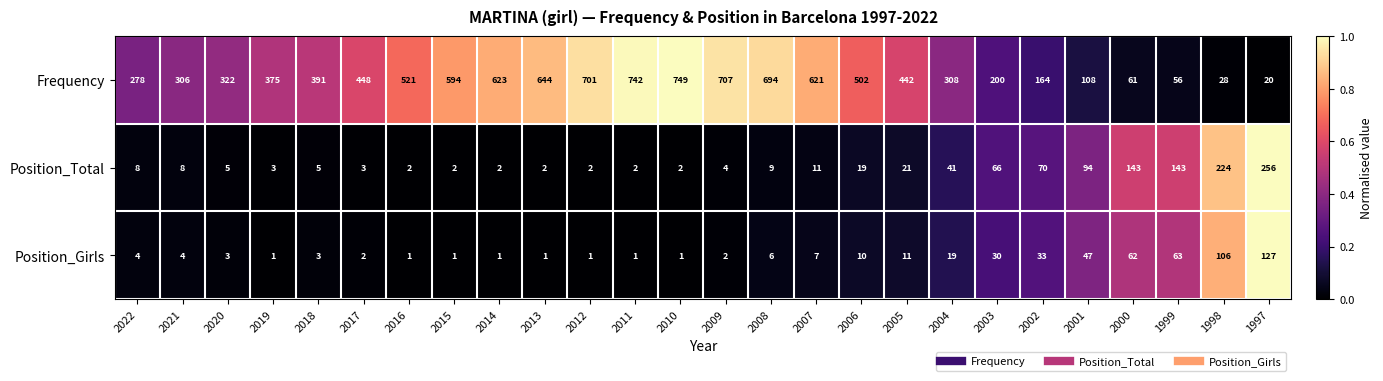

Rank the series by their maximum value, from highest to lowest.

Frequency, Position_Total, Position_Girls